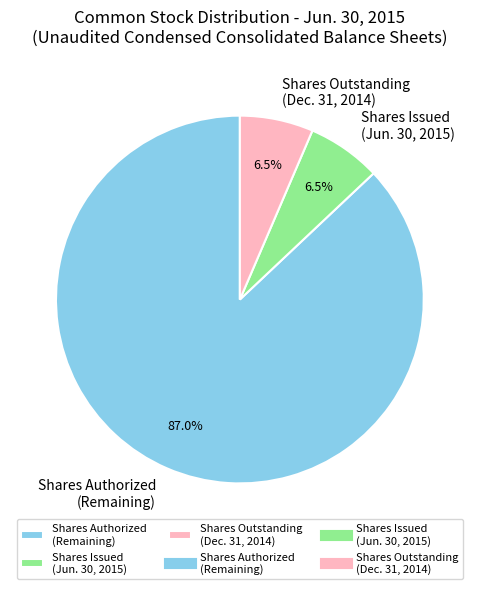

Which slice represents more than half of the pie?

Shares Authorized (Remaining)